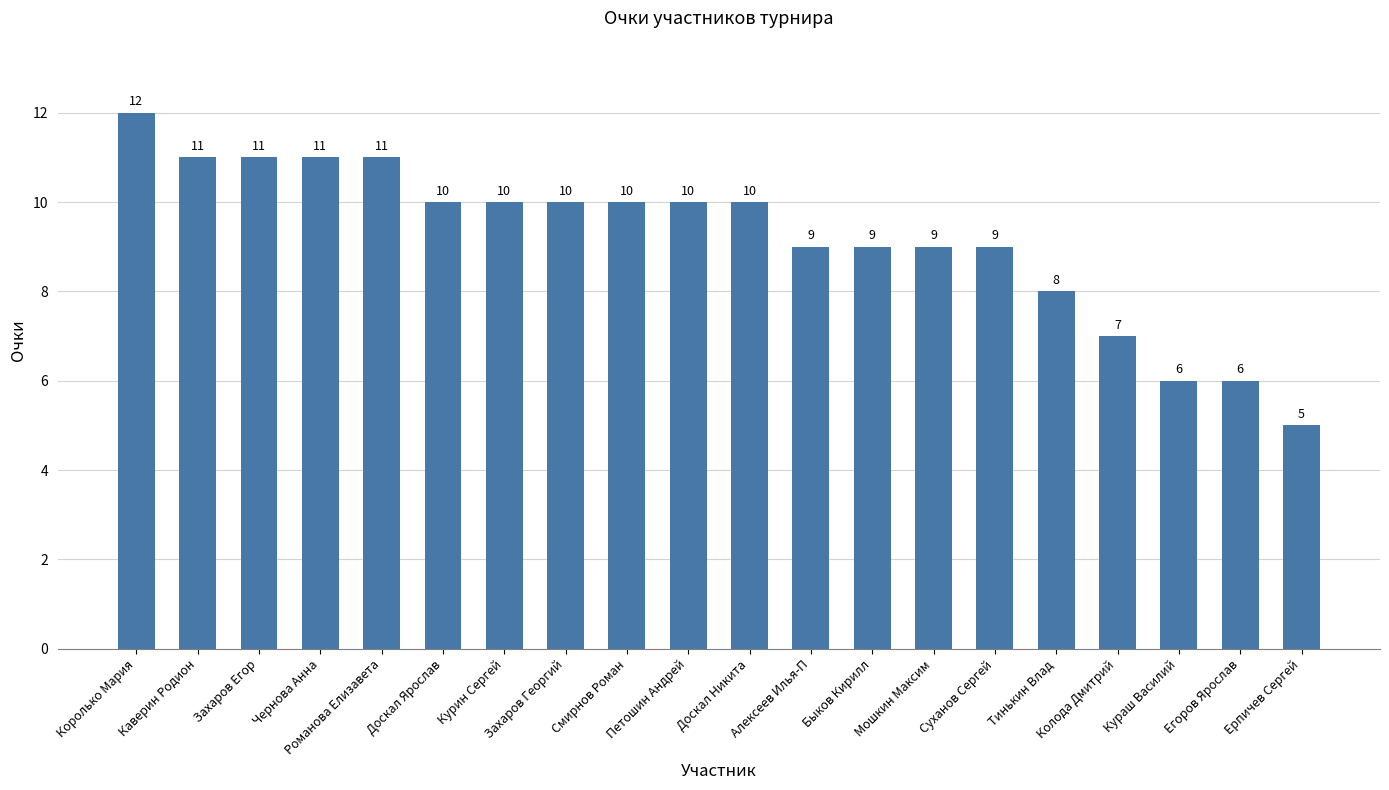

Where is the data nearest to the value 8?

Тинькин Влад